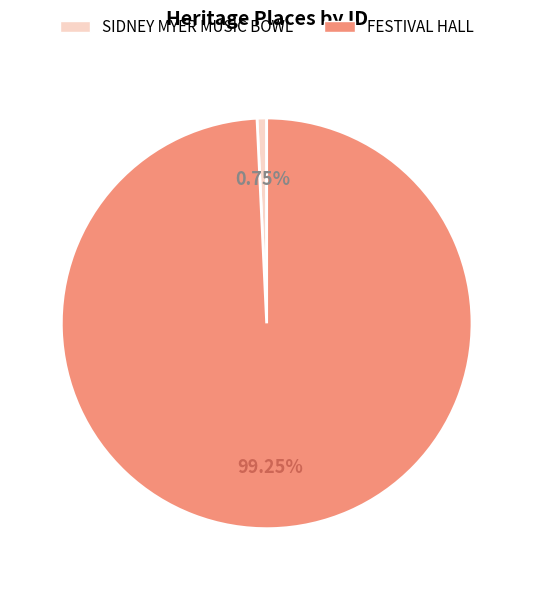

What percentage is the FESTIVAL HALL slice, to the nearest percent?

99%